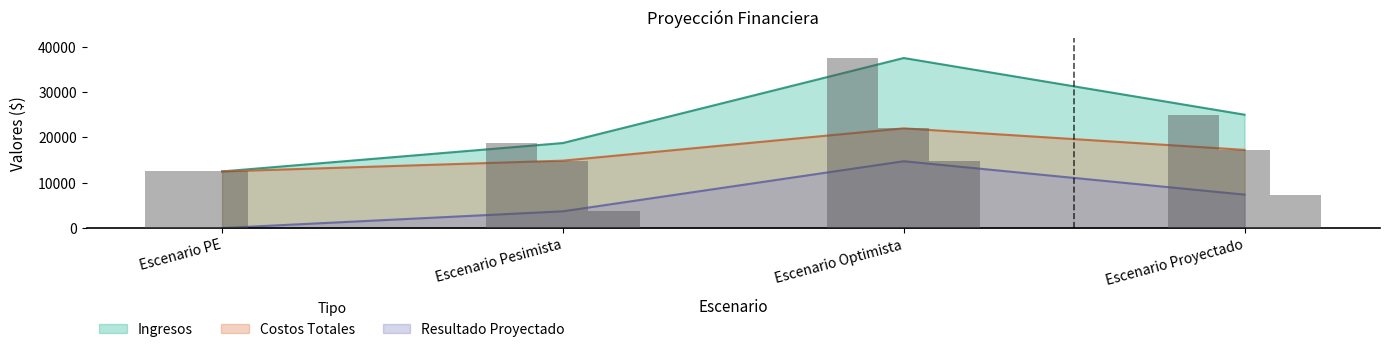

What is the approximate value of Ingresos at Escenario Optimista?

37500.0